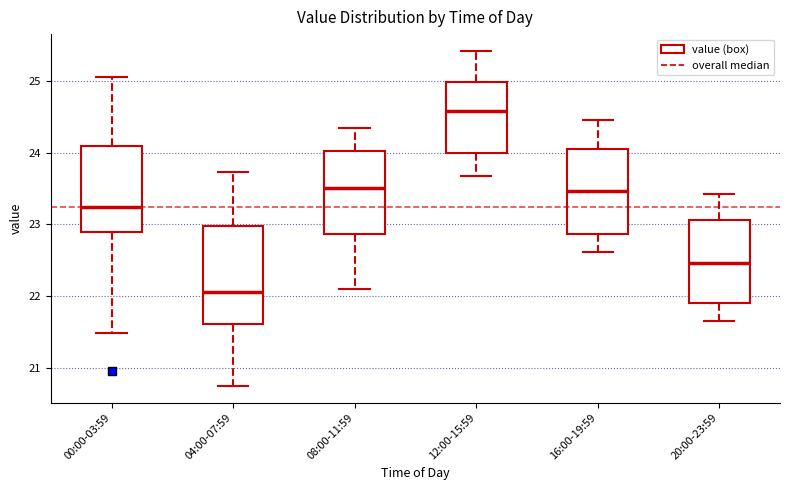

Where is the upper edge of the box for 04:00-07:59 on the y-axis? The values are not printed on the chart, so give them approximately, as read against the axis.

23.0